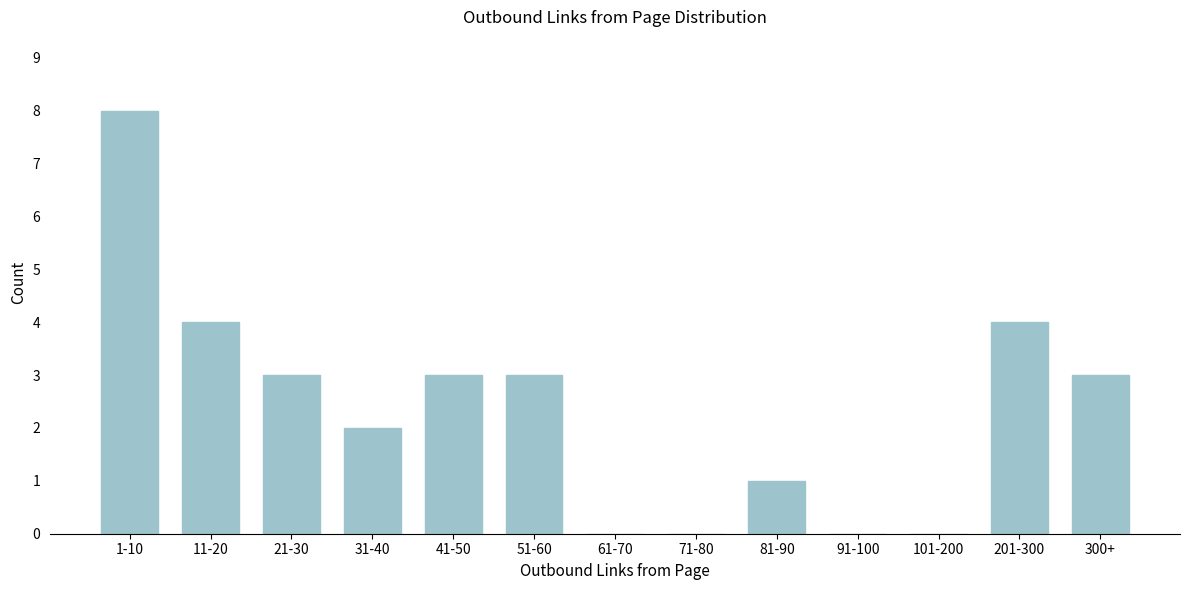

Reading right to left, list all the values displayed in this chart.

300+=3	201-300=4	101-200=0	91-100=0	81-90=1	71-80=0	61-70=0	51-60=3	41-50=3	31-40=2	21-30=3	11-20=4	1-10=8